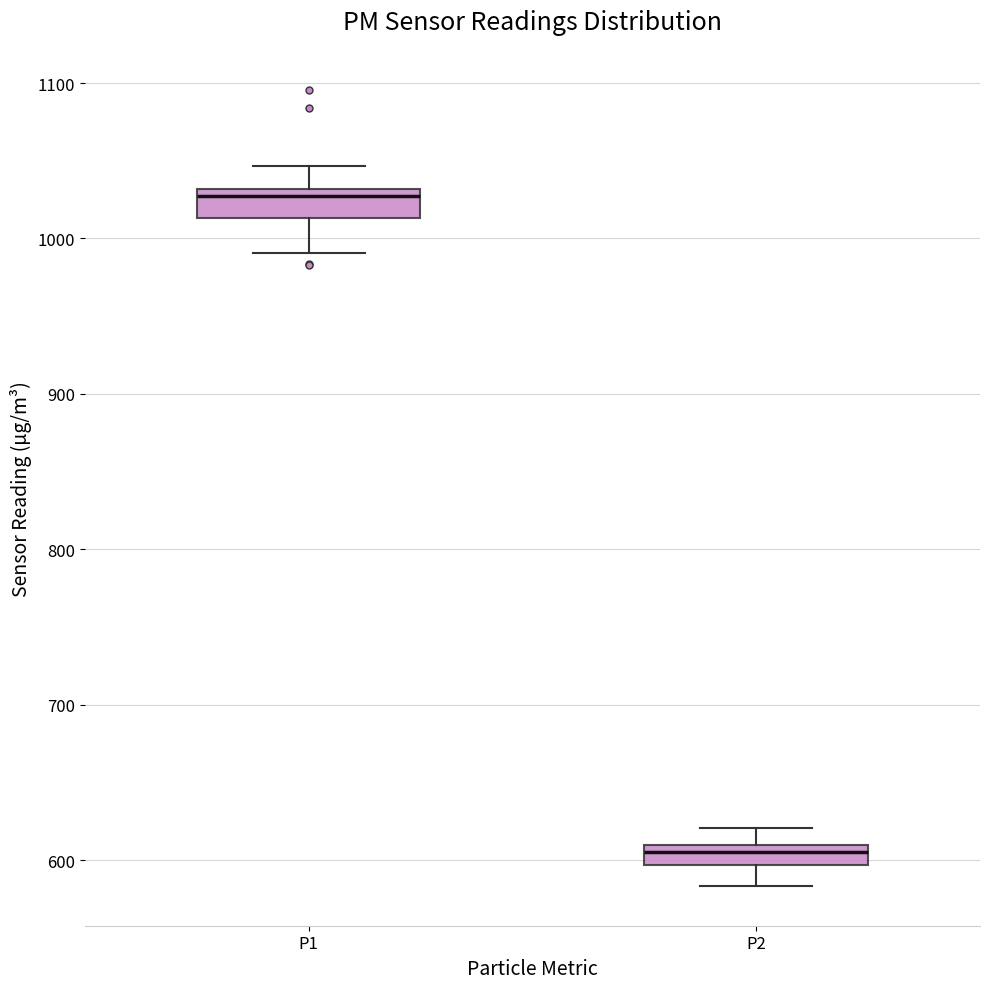

Where is the upper edge of the box for P1 on the y-axis? The values are not printed on the chart, so give them approximately, as read against the axis.

1030